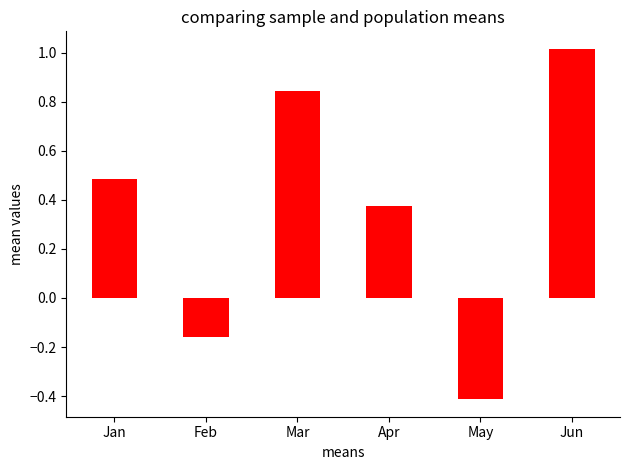

What is the sum of all values?

2.1